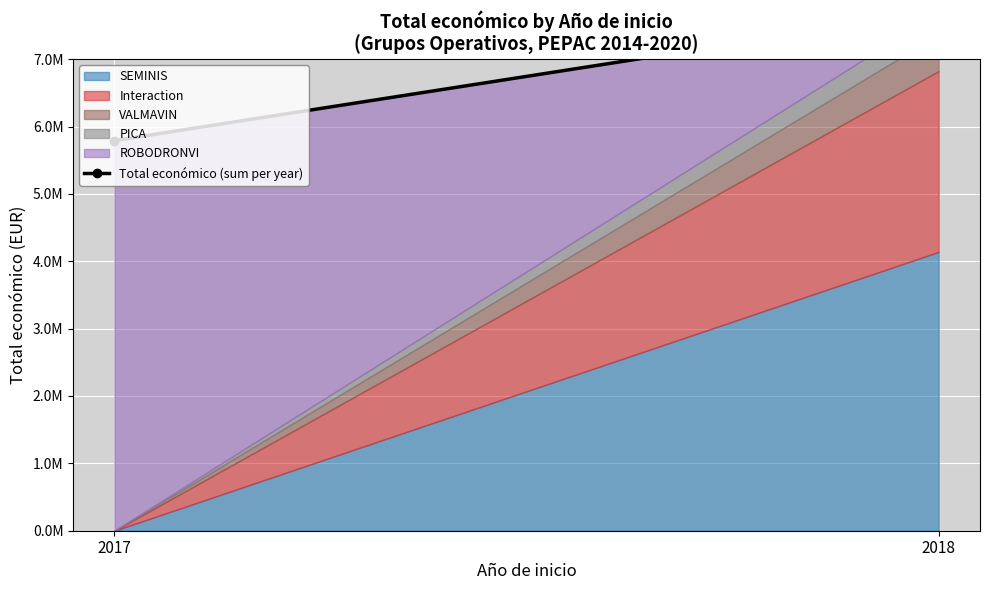

What is the change in value from 2017 to 2018?

+1906875